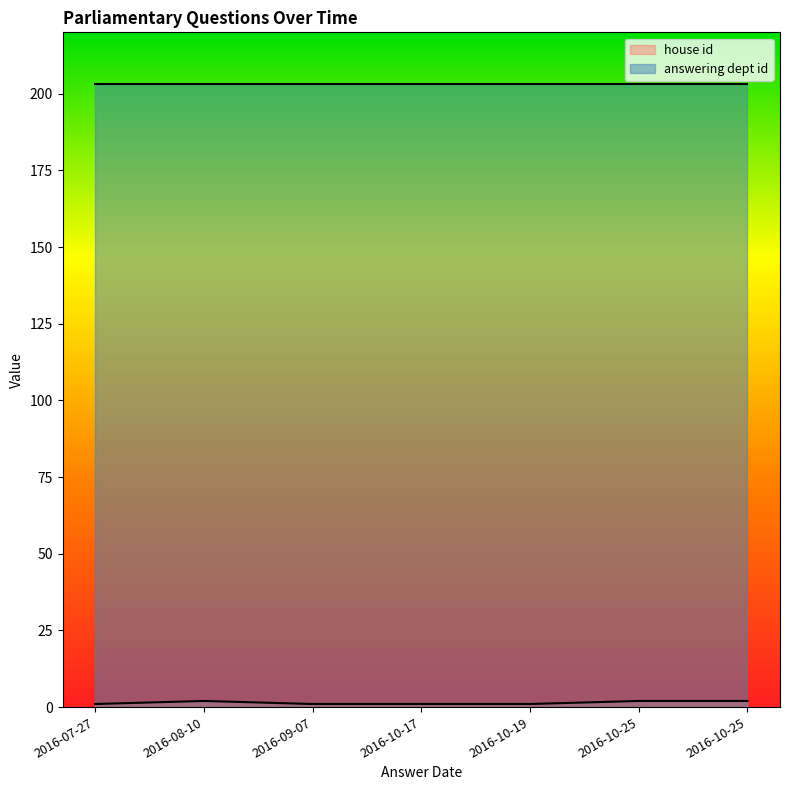

What is the lowest value of the answering dept id series?

203